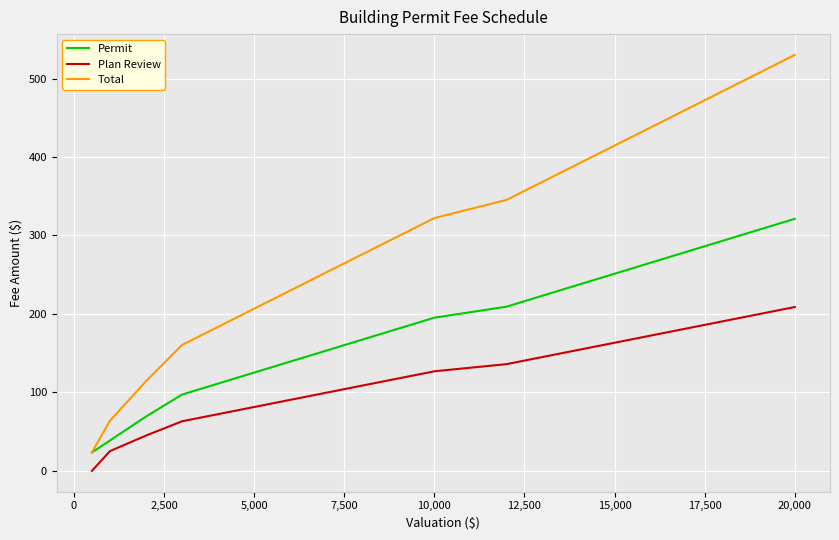

Rank the series by their average value, from lowest to highest.

Plan Review, Permit, Total